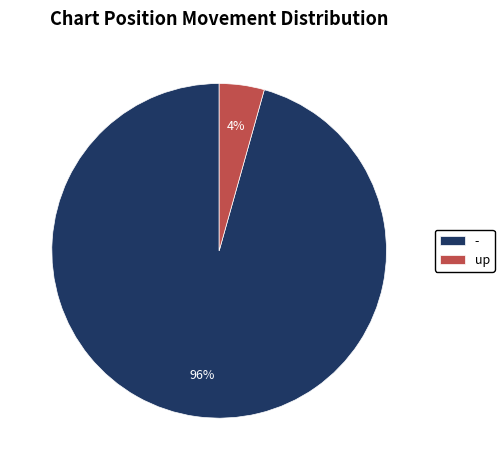

Is it true that - is 82% of the pie?

False